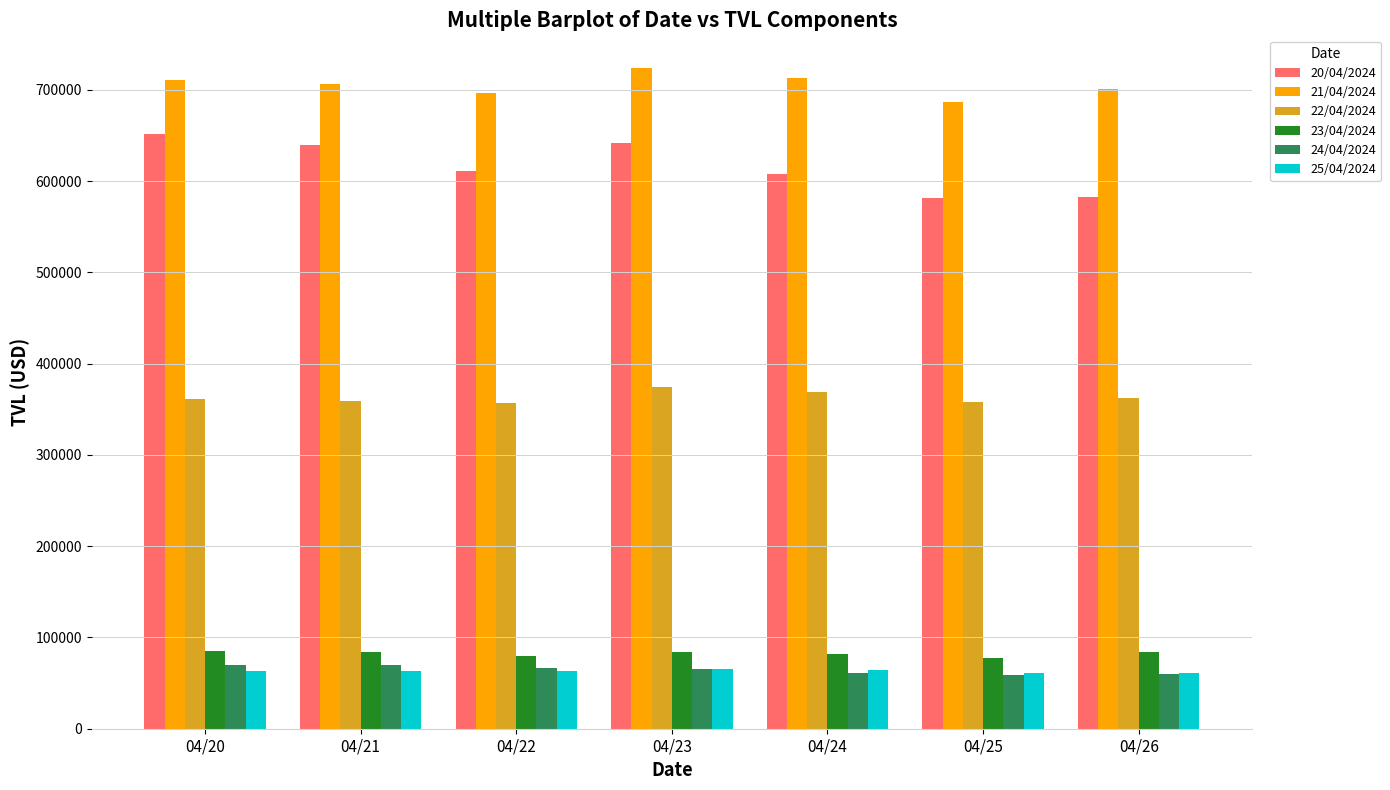

What is the difference between the maximum and minimum values in the 22/04/2024 series?

17806.5